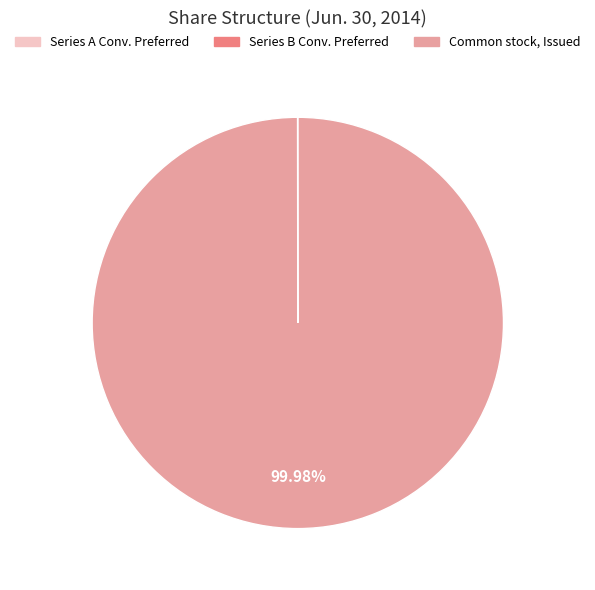

Is there any slice that represents more than half of the pie?

Yes